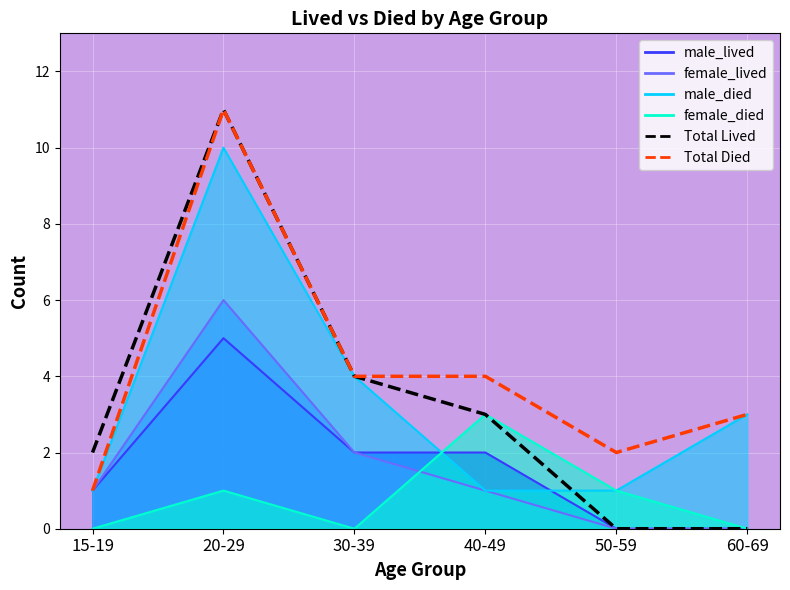

Where is the first local minimum for Total Died?

50-59